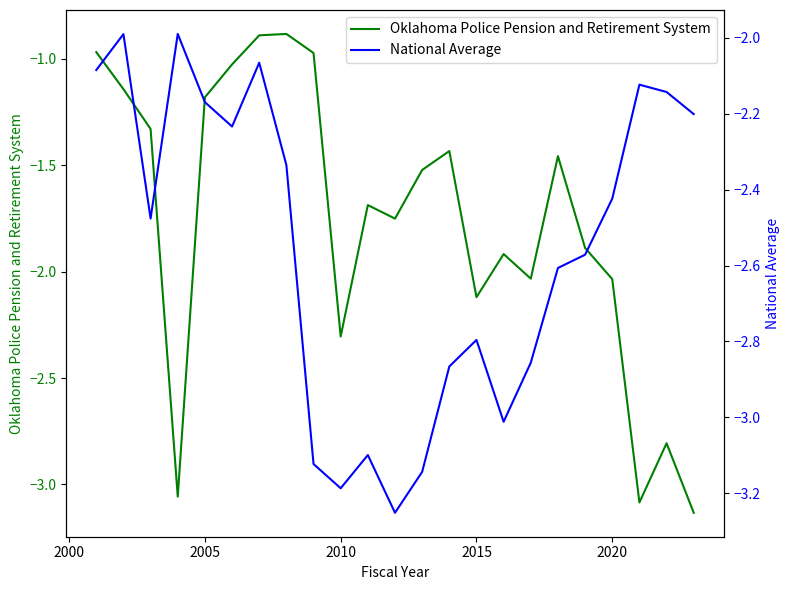

What is the smallest value displayed?

-3.3